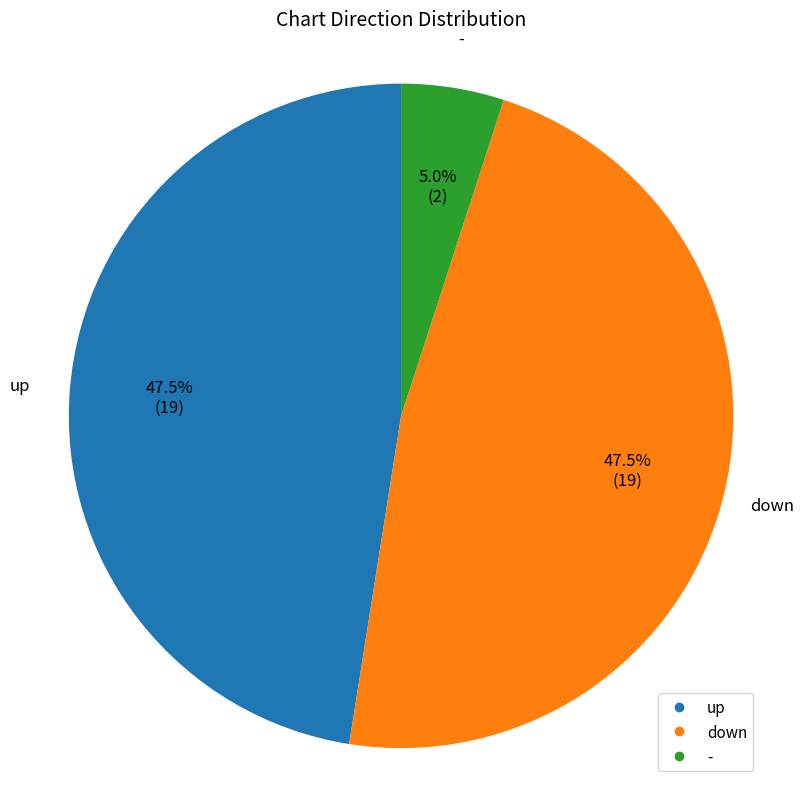

How many slices are in this pie chart?

3